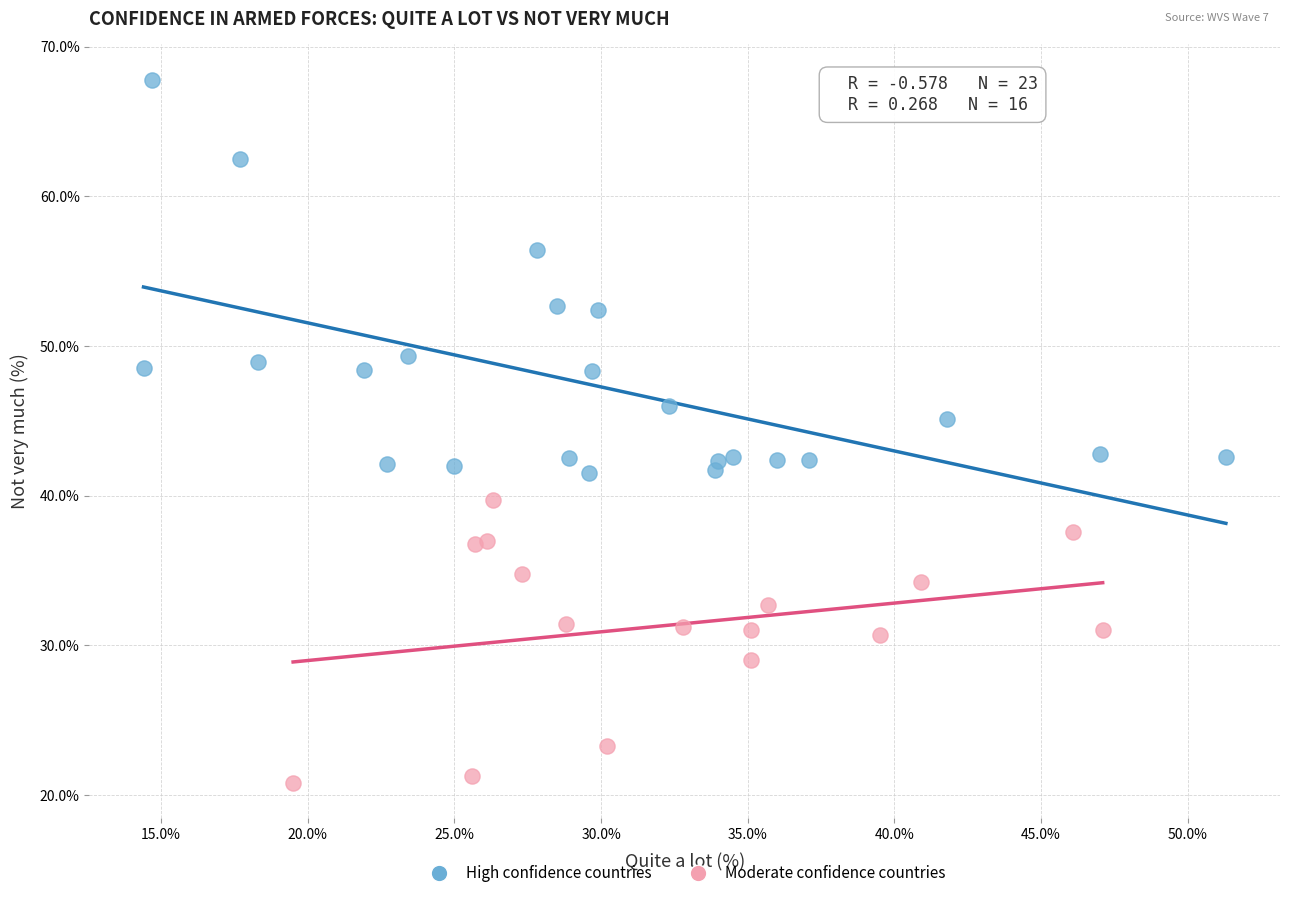

Which series has the largest Y range (max minus min)?

High confidence countries